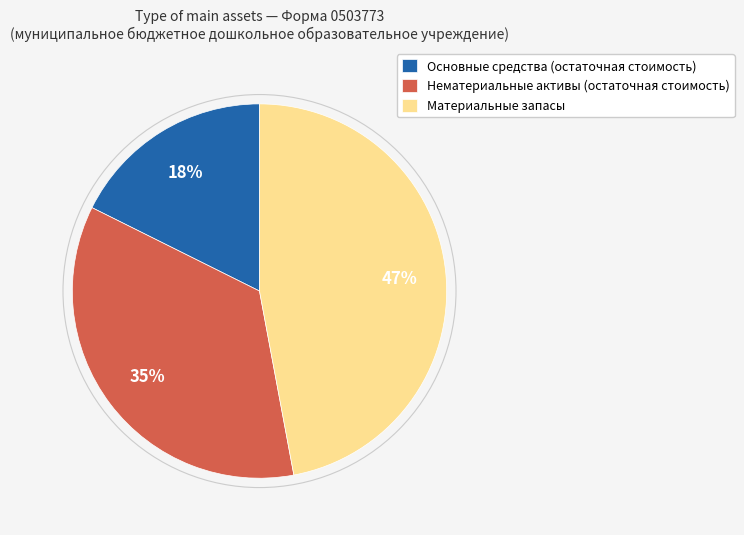

Does Основные средства (остаточная стоимость) represent more than half of the total?

No